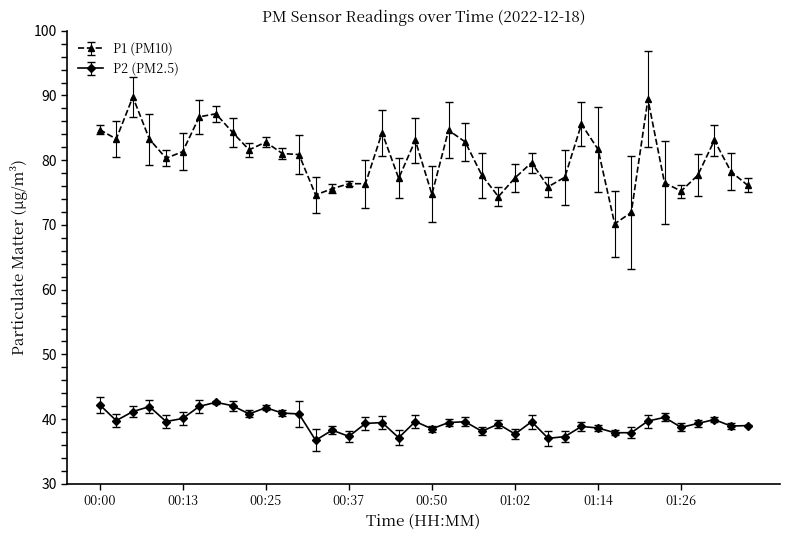

Which series has the largest range (max minus min)?

P1 (PM10)